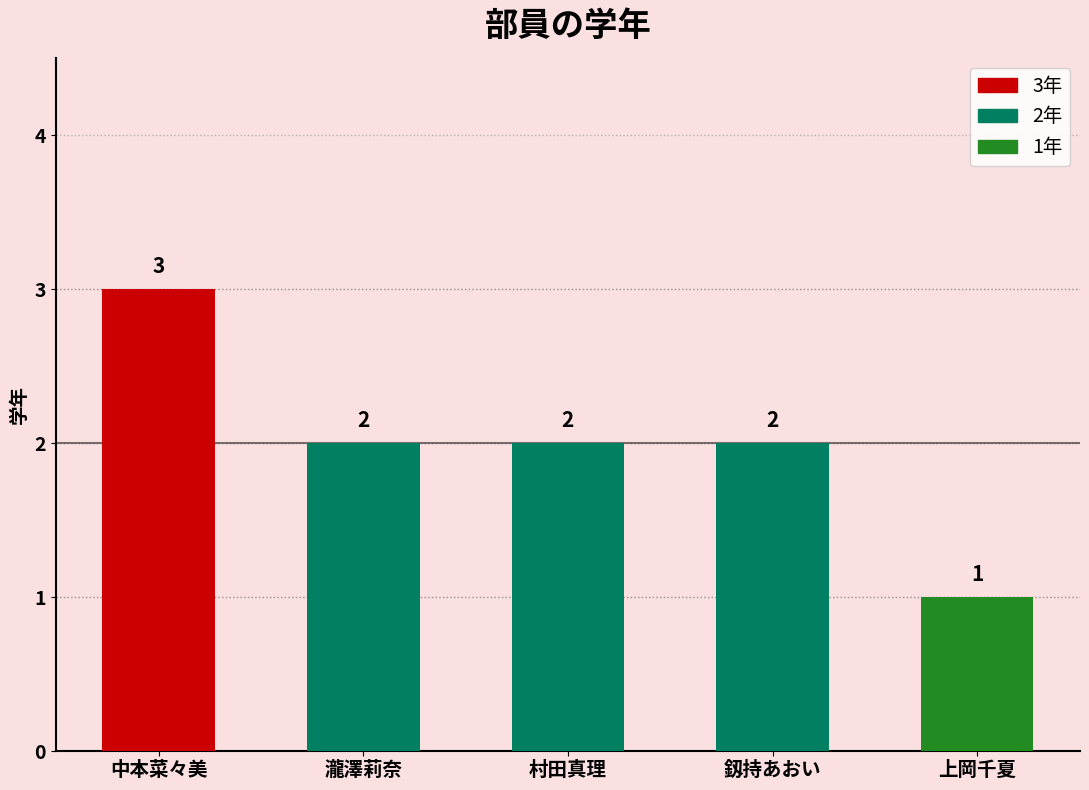

Where does the data first go above 2?

中本菜々美